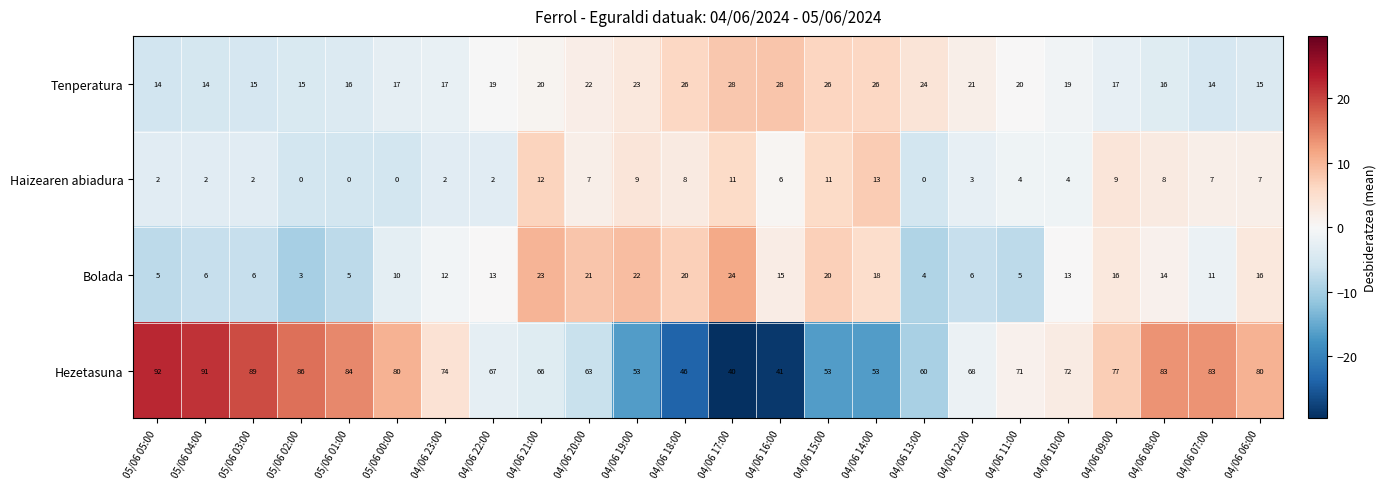

At 04/06 06:00, list the series in order from smallest to largest.

Haizearen abiadura, Tenperatura, Bolada, Hezetasuna